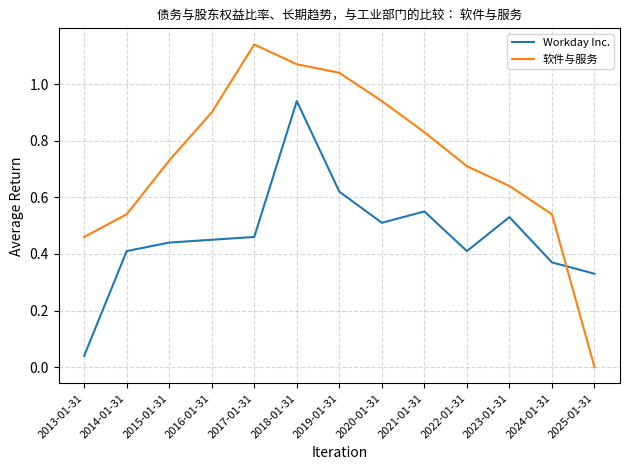

Which series has the largest total across all categories?

软件与服务